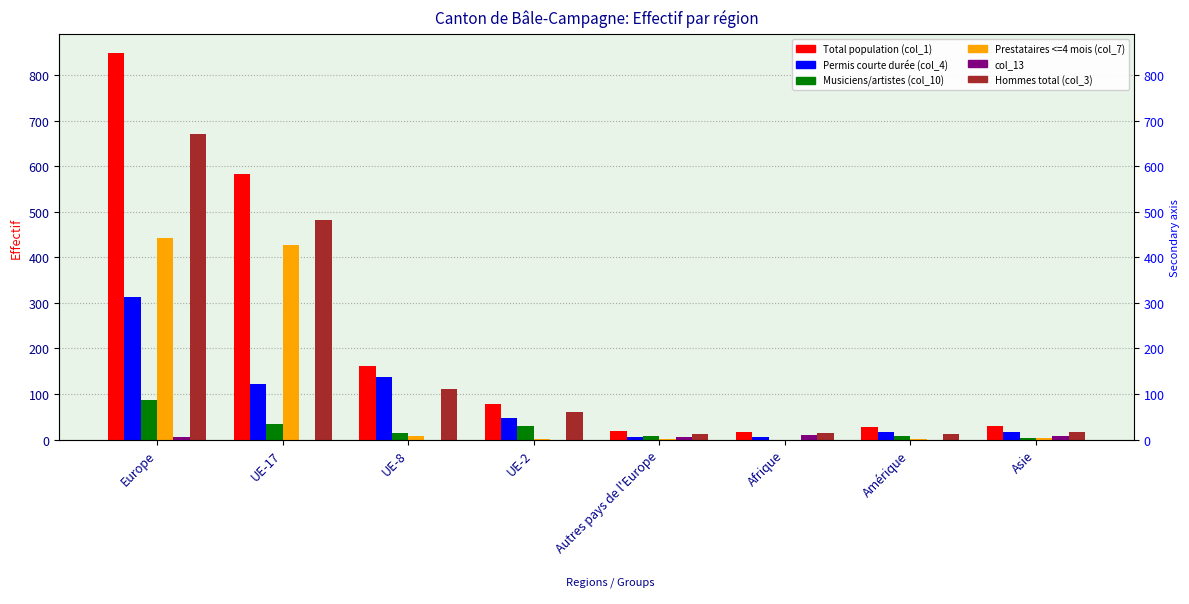

Is it true that Hommes total (col_3) equals 152 at UE-17?

False